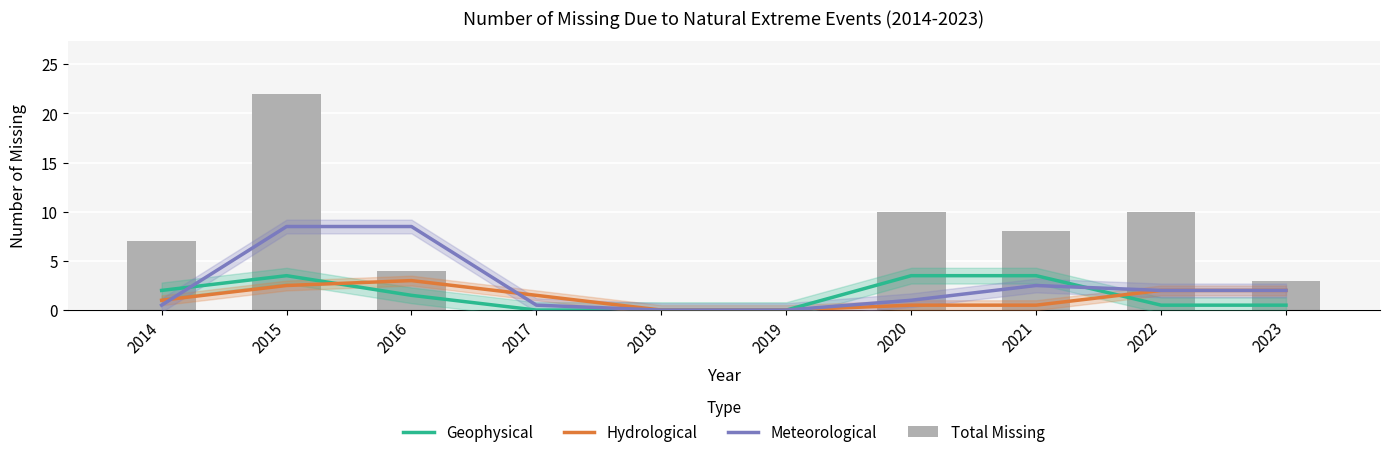

How many values in the Meteorological series are below 2?

5